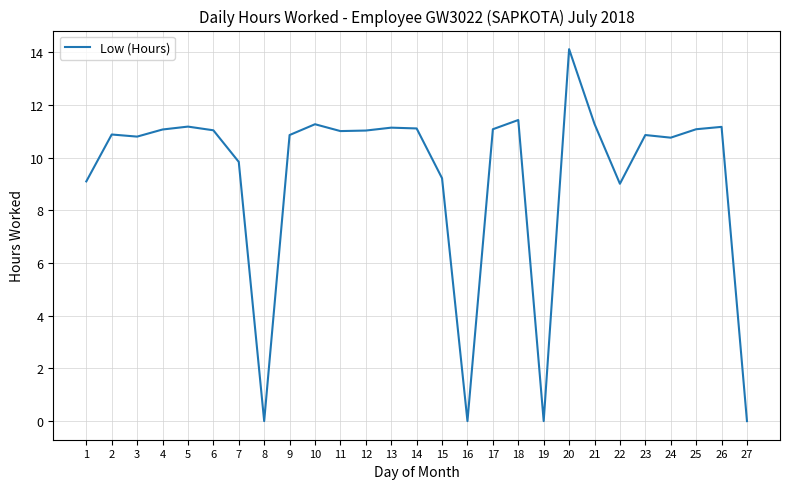

What is the average value?

9.3